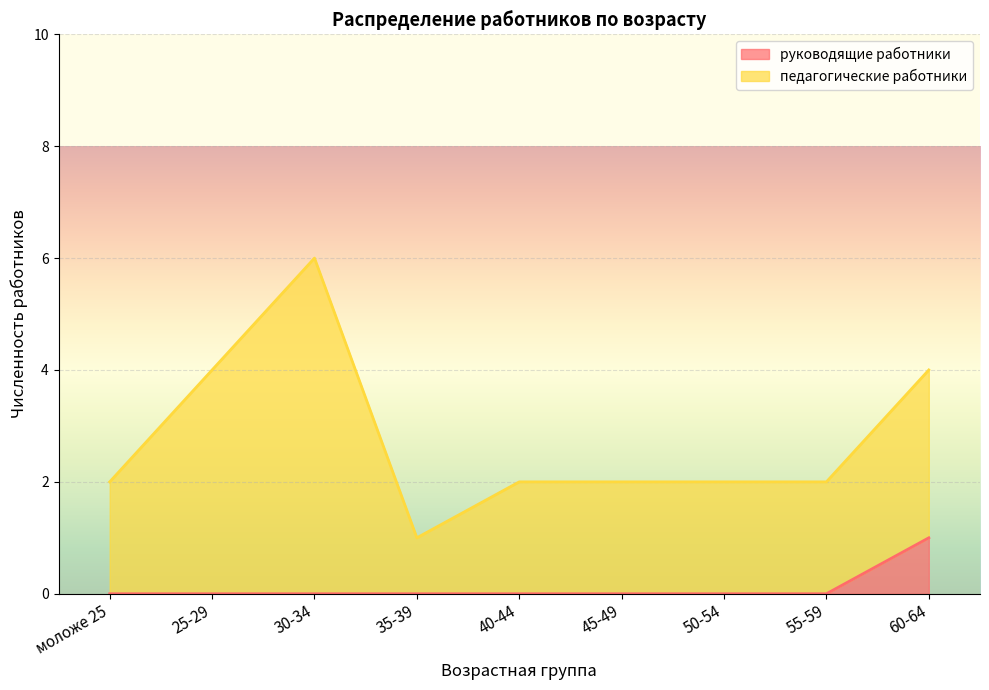

At which label is the value closest to 0?

моложе 25